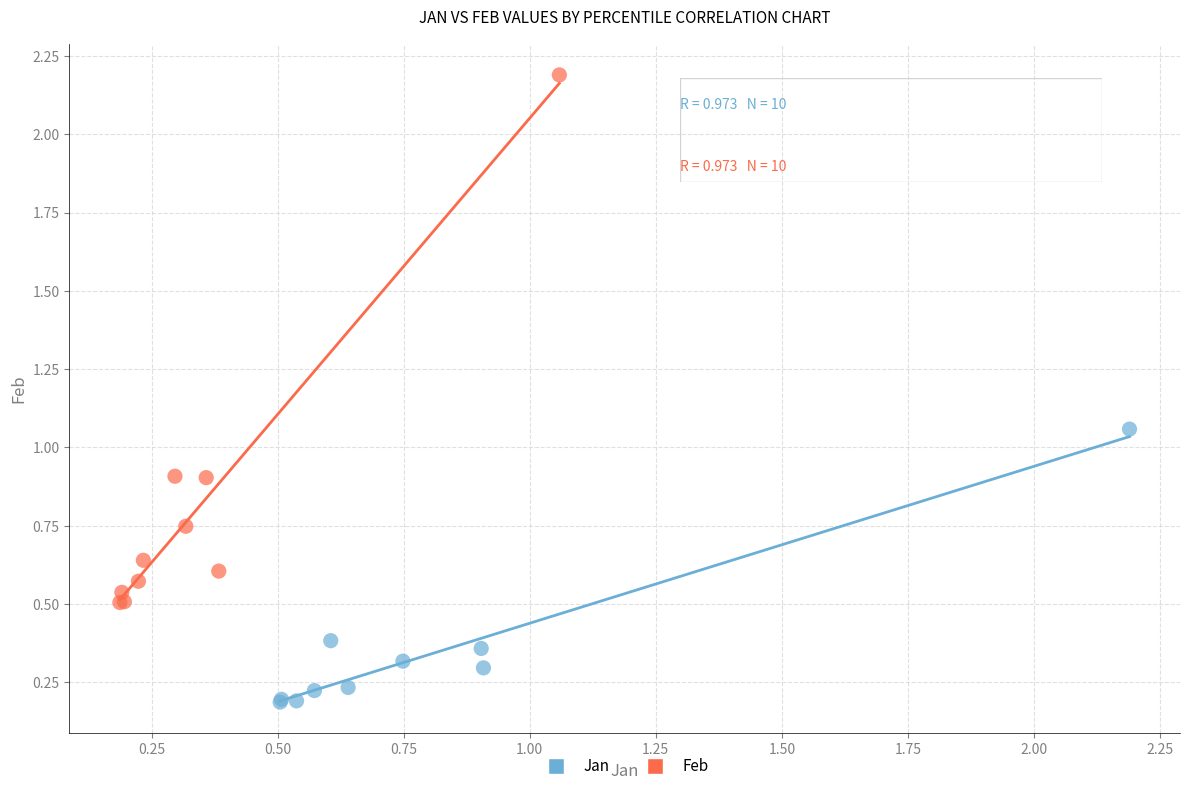

Which series contains the lowest Y value?

Jan